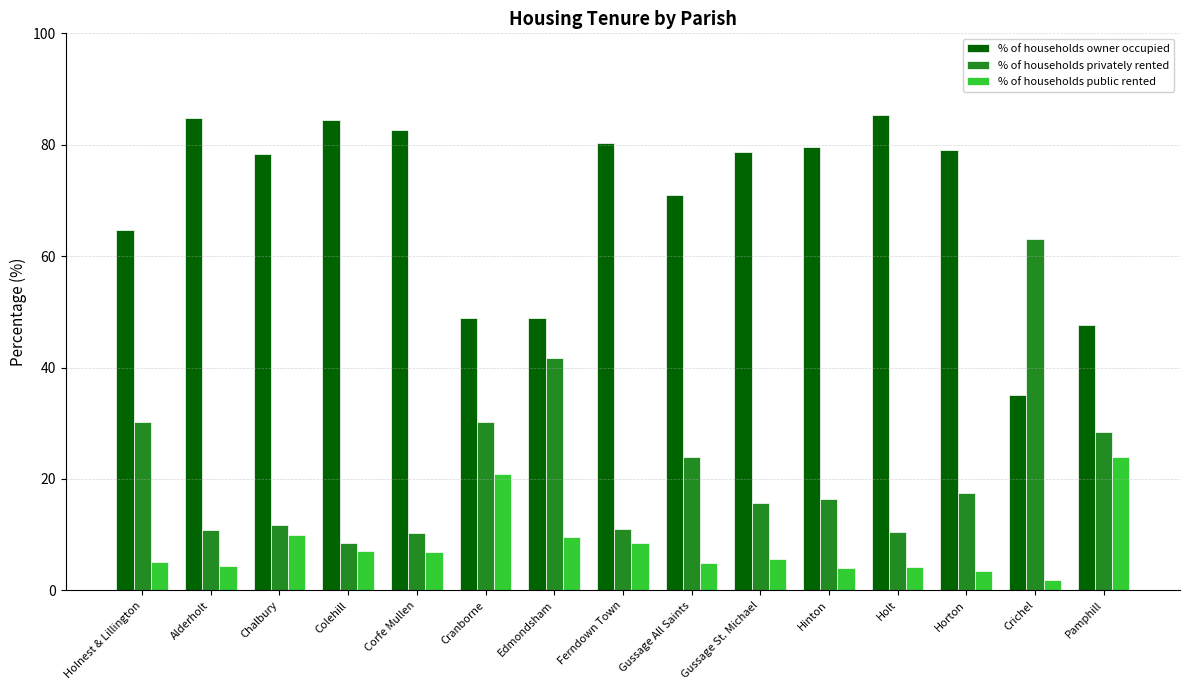

What is the difference between the highest and lowest values at Gussage St. Michael?

73.0